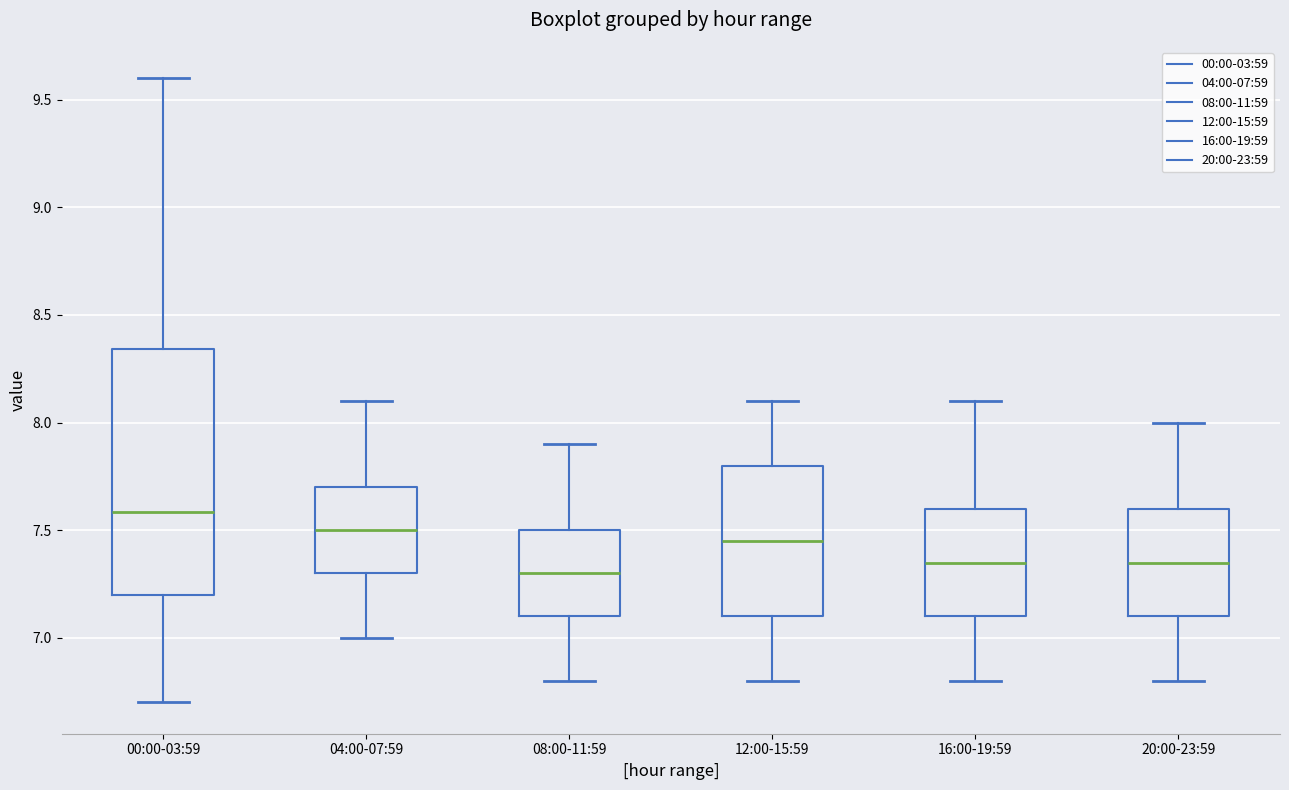

Where is the upper edge of the box for 08:00-11:59 on the y-axis? The values are not printed on the chart, so give them approximately, as read against the axis.

7.50